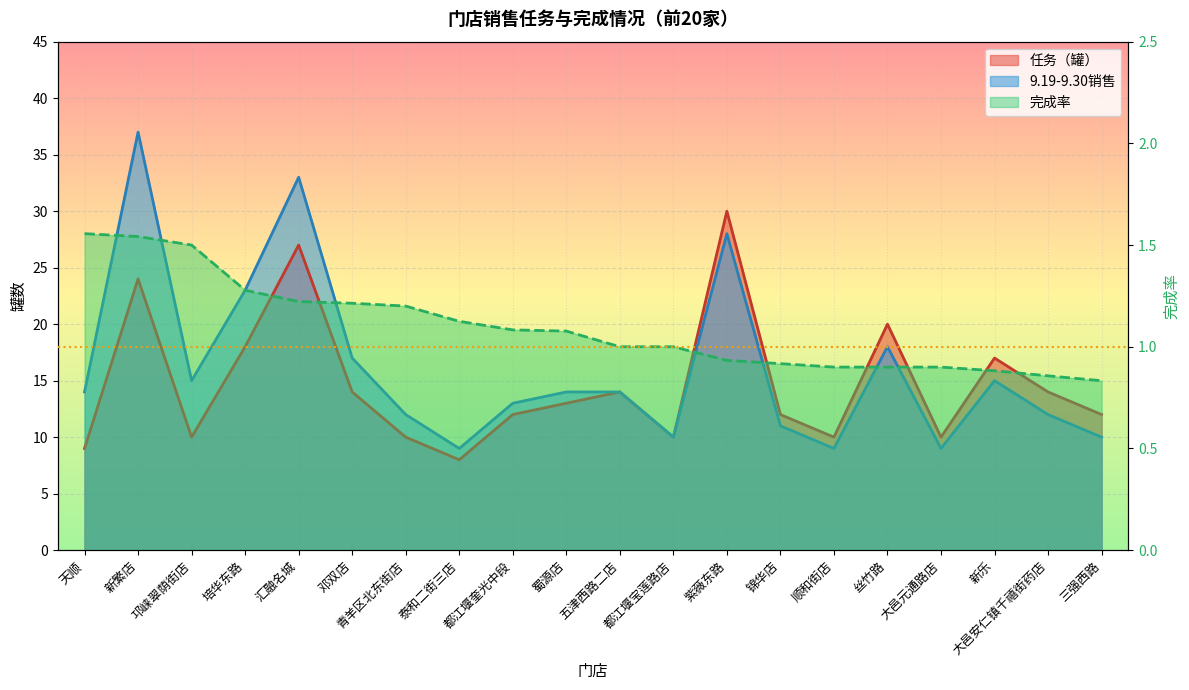

Which category has the lowest value across all series?

三强西路